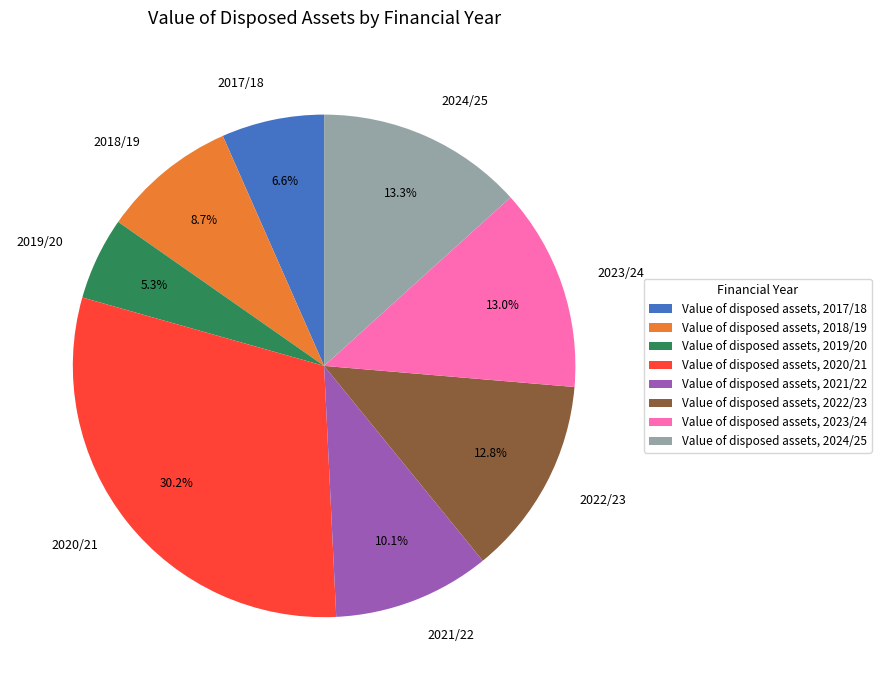

Does any single category account for the majority?

No